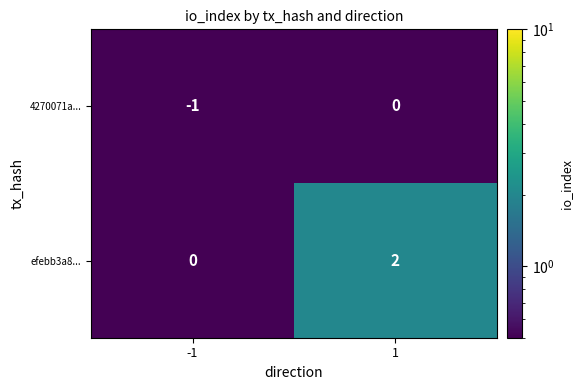

What is the maximum value shown in the chart?

2